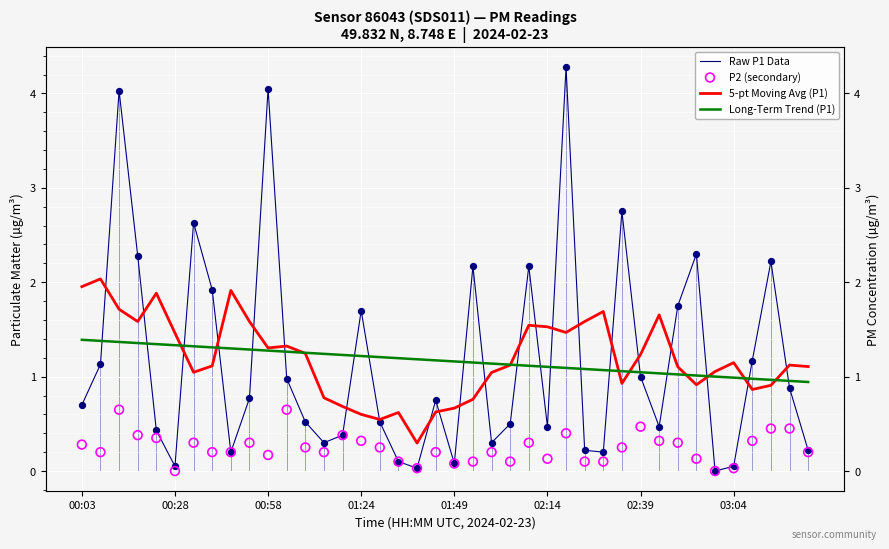

Which series has the largest total across all categories?

5-pt Moving Avg (P1)